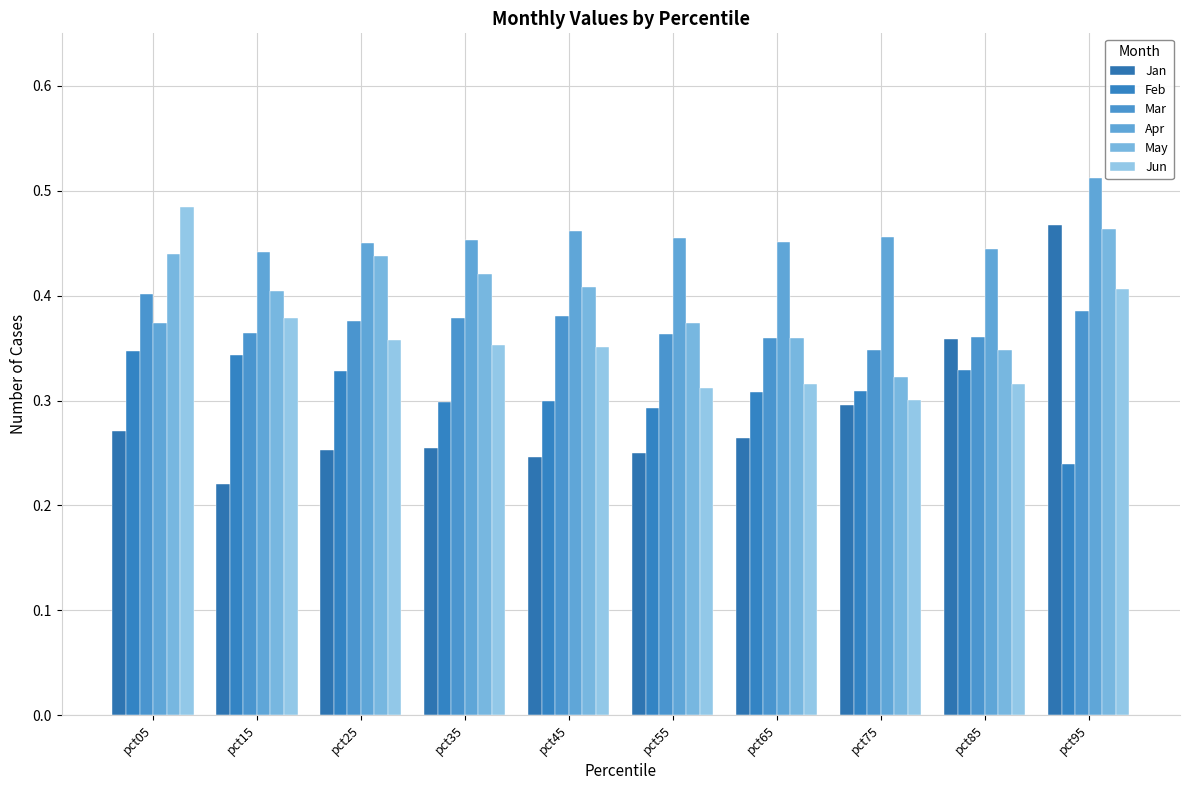

What is the average value of the Mar series?

0.4